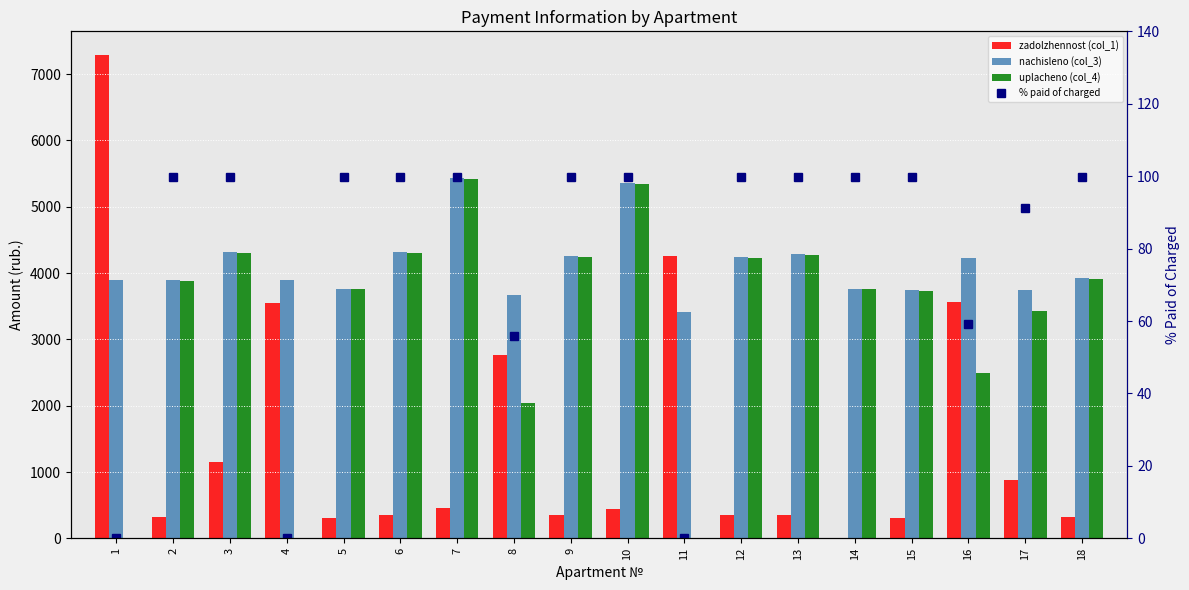

Is the value of uplacheno (col_4) at 6 greater than the value of nachisleno (col_3) at 3?

No